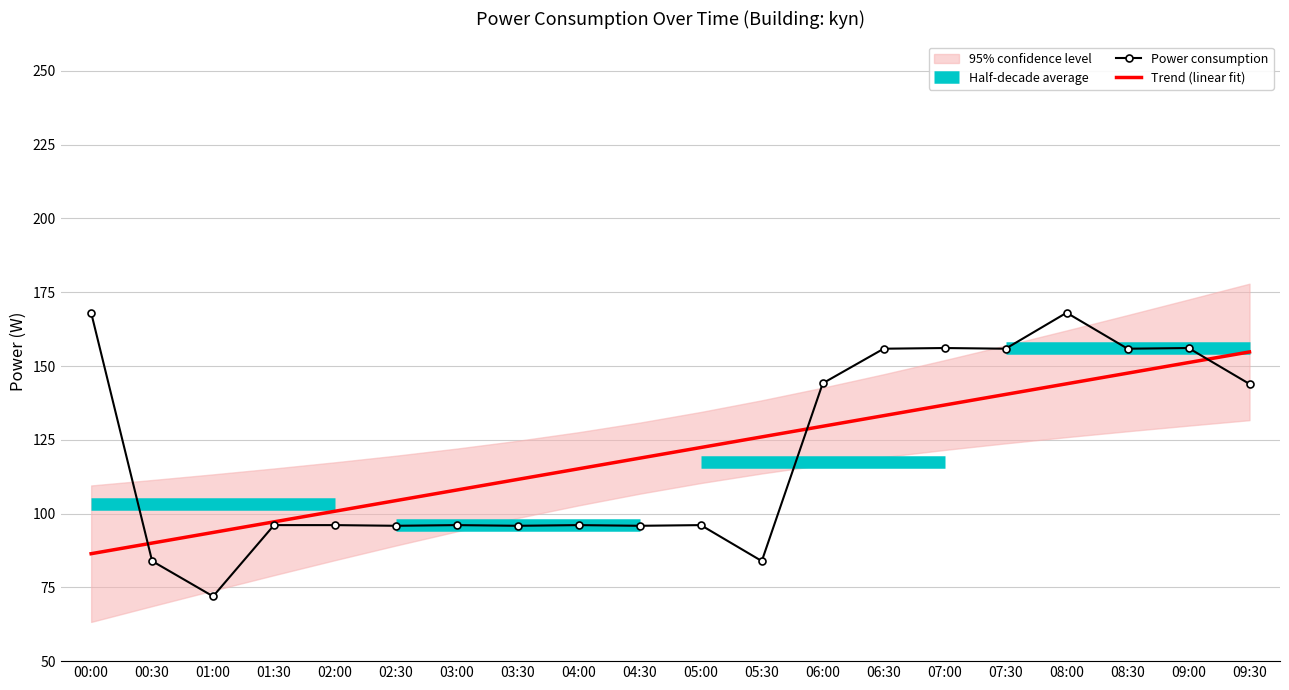

Is it true that Trend (linear fit) equals 108.0 at 03:00?

True